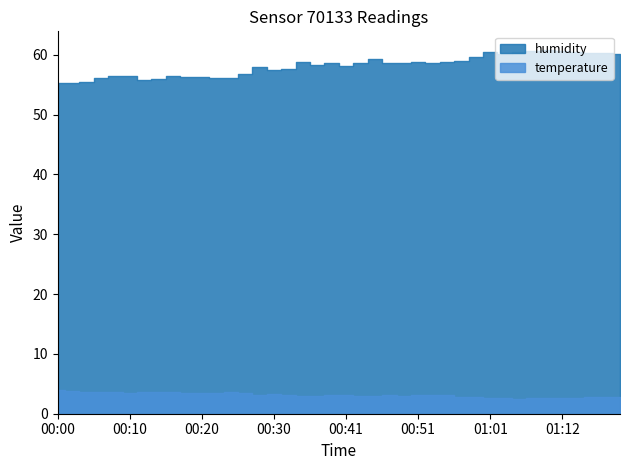

True or false: temperature has a value of 1.8 at 00:02.

False